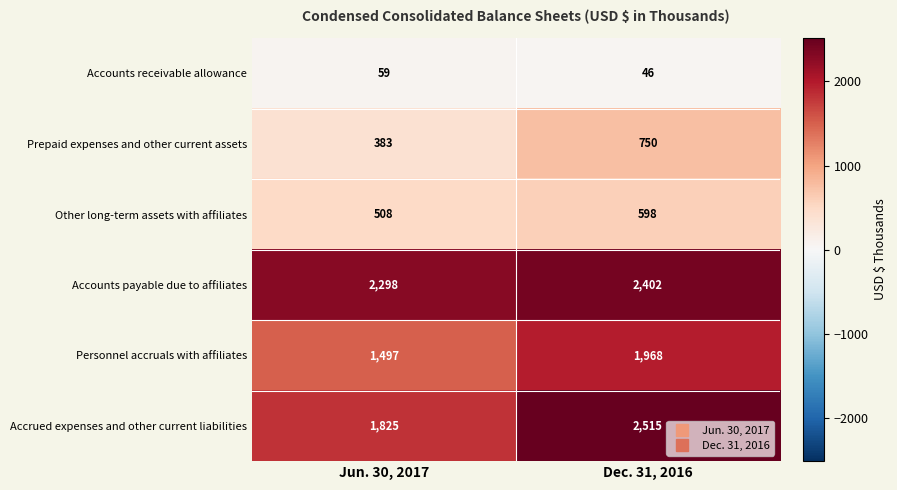

What is the sum of all Accrued expenses and other current liabilities values?

4340